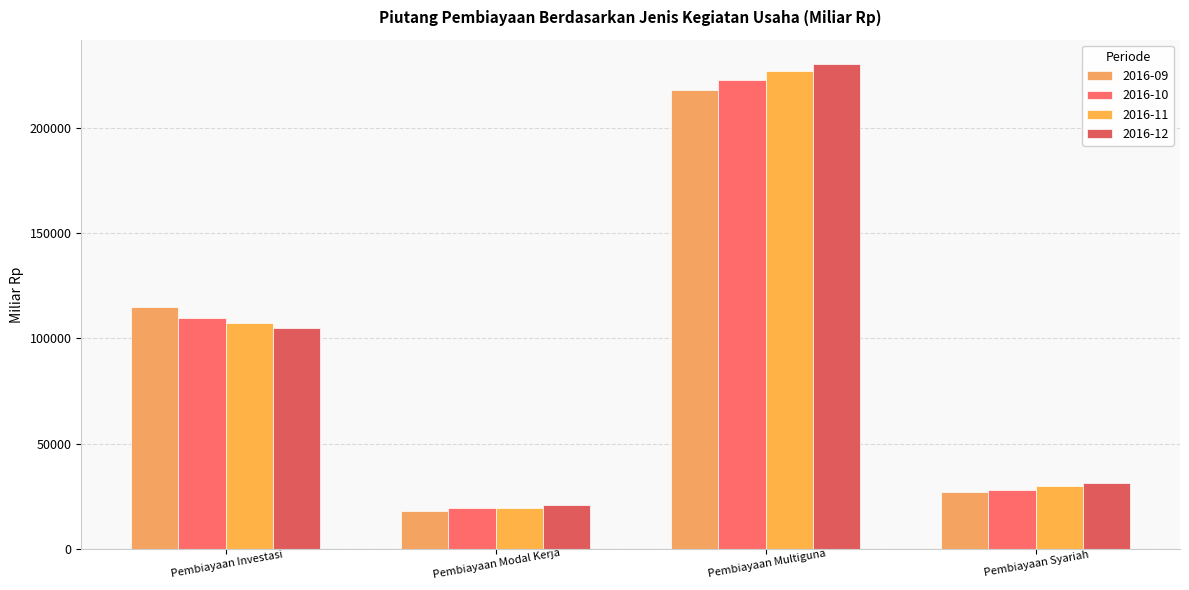

How many data points does each series have?

4